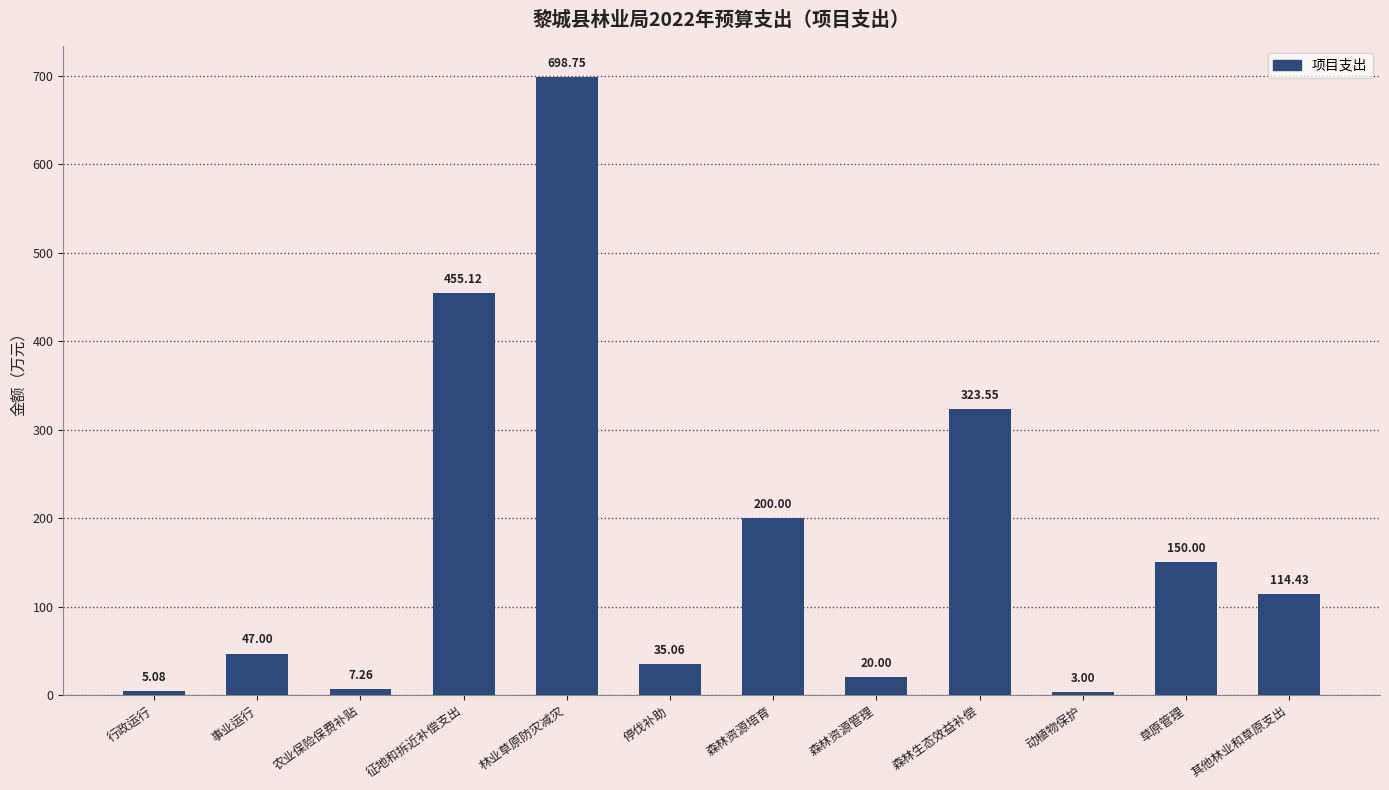

Rank the categories by value from lowest to highest.

动植物保护, 行政运行, 农业保险保费补贴, 森林资源管理, 停伐补助, 事业运行, 其他林业和草原支出, 草原管理, 森林资源培育, 森林生态效益补偿, 征地和拆近补偿支出, 林业草原防灾减灾